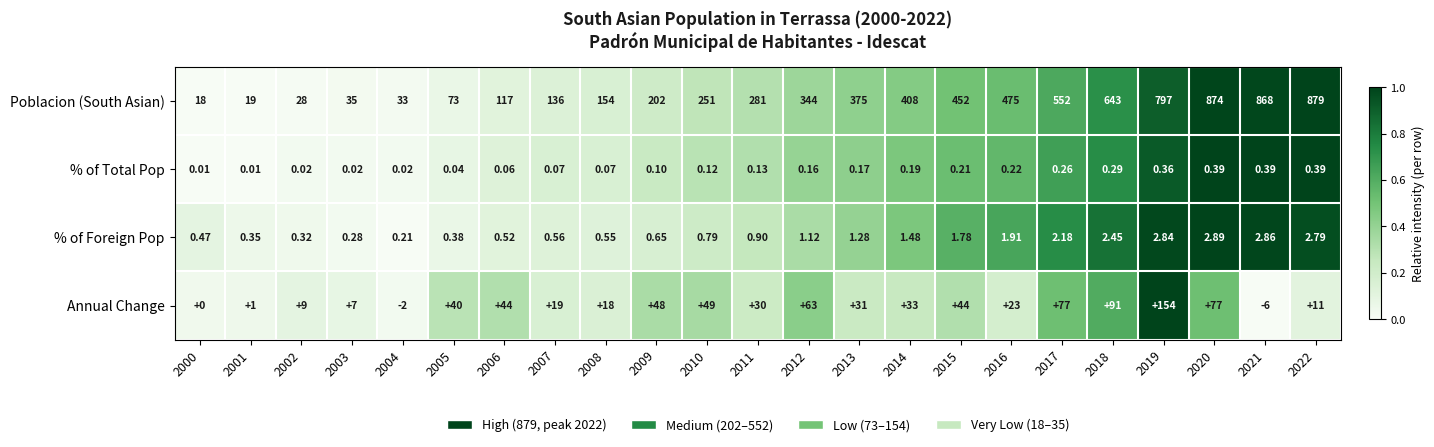

At how many categories does at least one series exceed 0?

23